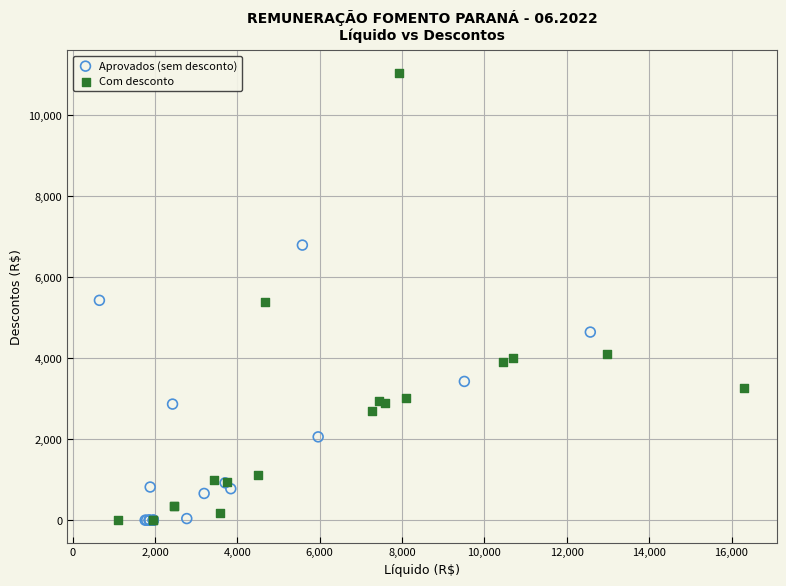

Which series has the widest spread of Y values?

Com desconto